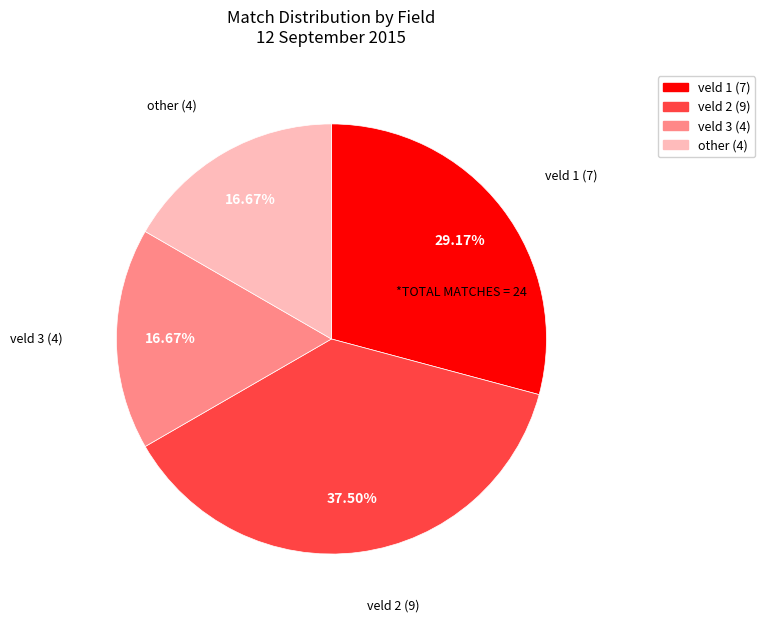

To the nearest percent, what portion does other represent?

17%